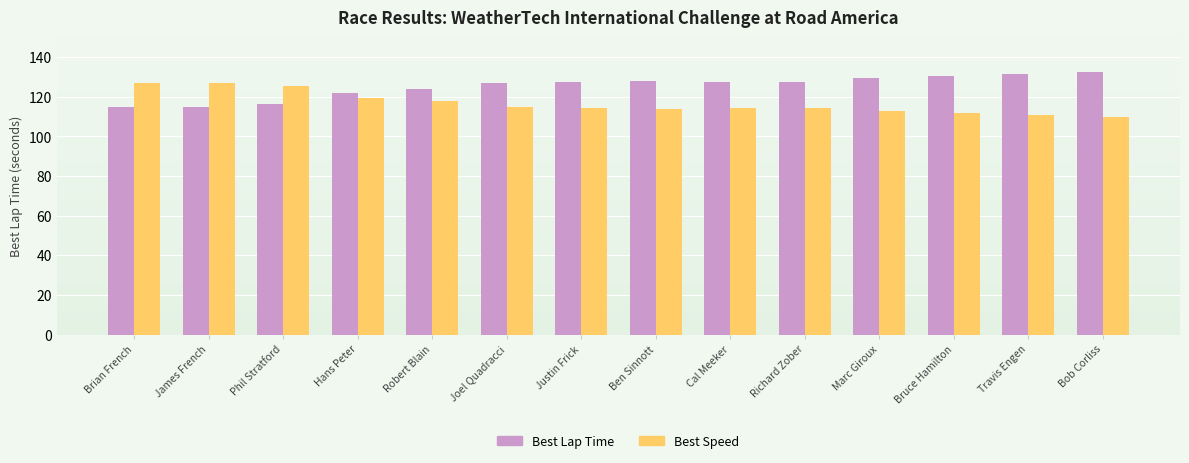

What is the highest value of the Best Speed series?

127.0